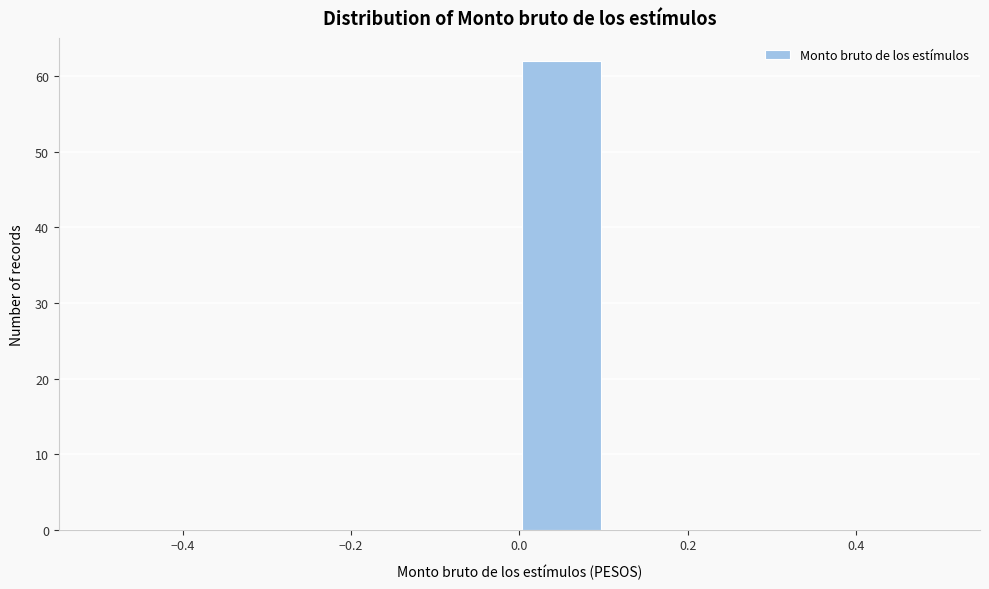

Reading left to right, list every bar in this chart as the range it spans on the x-axis followed by its height. The values are not printed on the chart, so give them approximately, as read against the axis.

-0.5 to -0.4: 0
-0.4 to -0.3: 0
-0.3 to -0.2: 0
-0.2 to -0.1: 0
-0.1 to 0.0: 0
0.0 to 0.1: 62
0.1 to 0.2: 0
0.2 to 0.3: 0
0.3 to 0.4: 0
0.4 to 0.5: 0